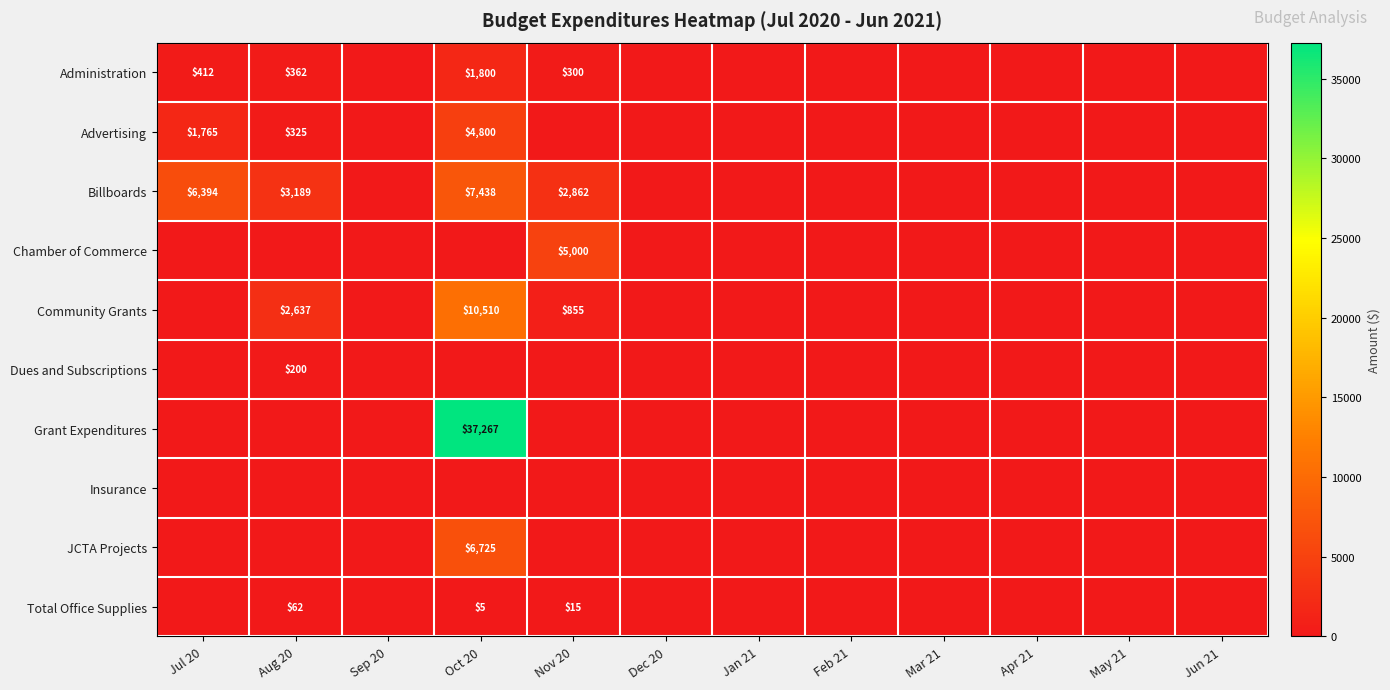

Is it true that Dues and Subscriptions equals 200 at Aug 20?

True